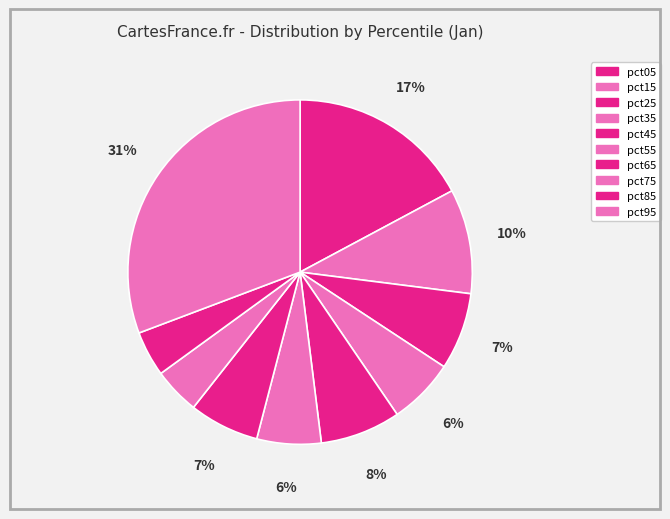

What is the largest slice in the pie chart?

pct95